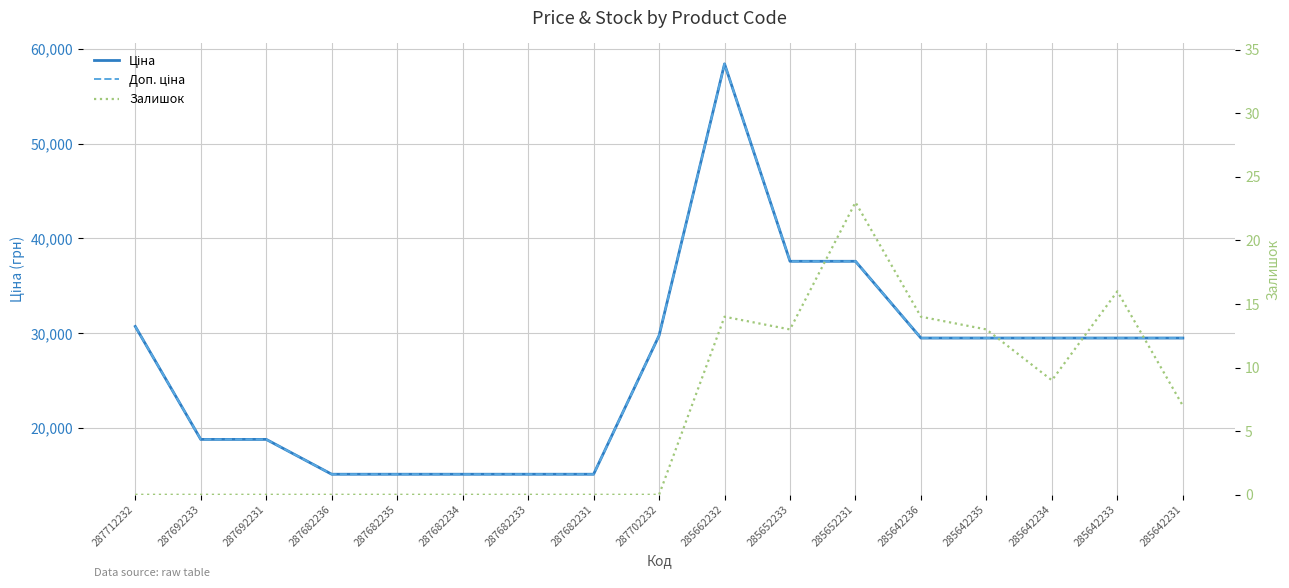

What position from the right is 287682231?

10